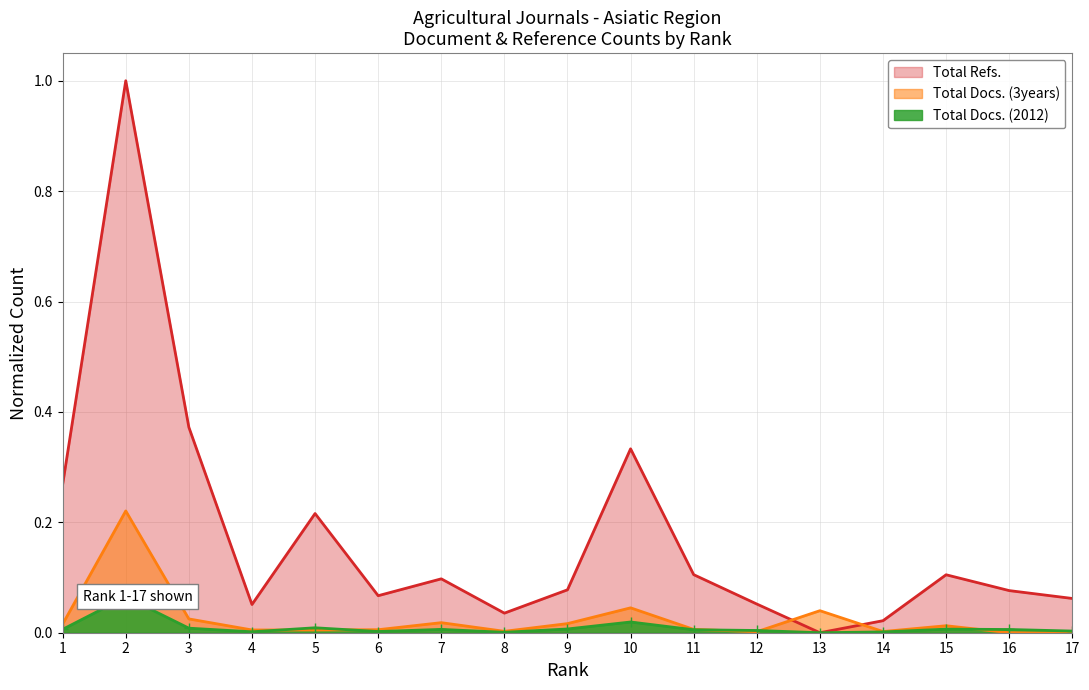

Between 1 and 16, which series saw the biggest shift?

Total Refs.